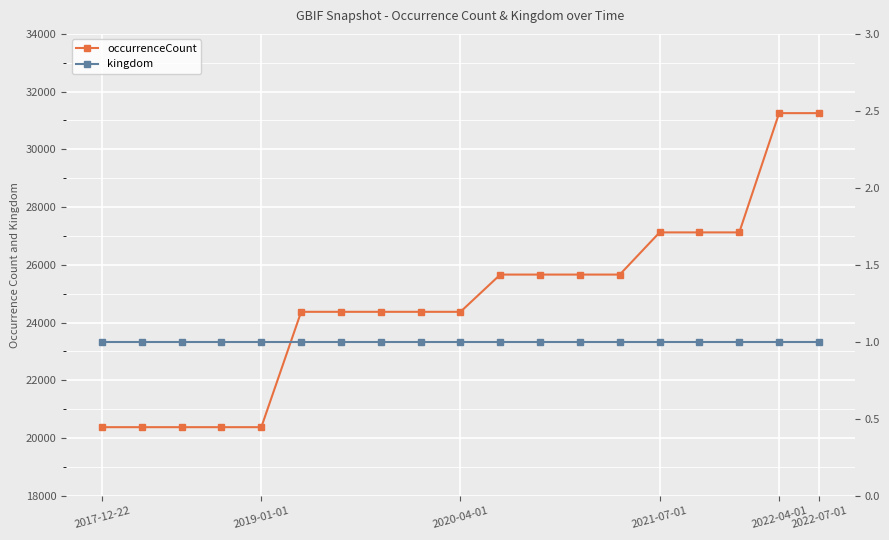

Is this an area chart (filled region under the line)?

No